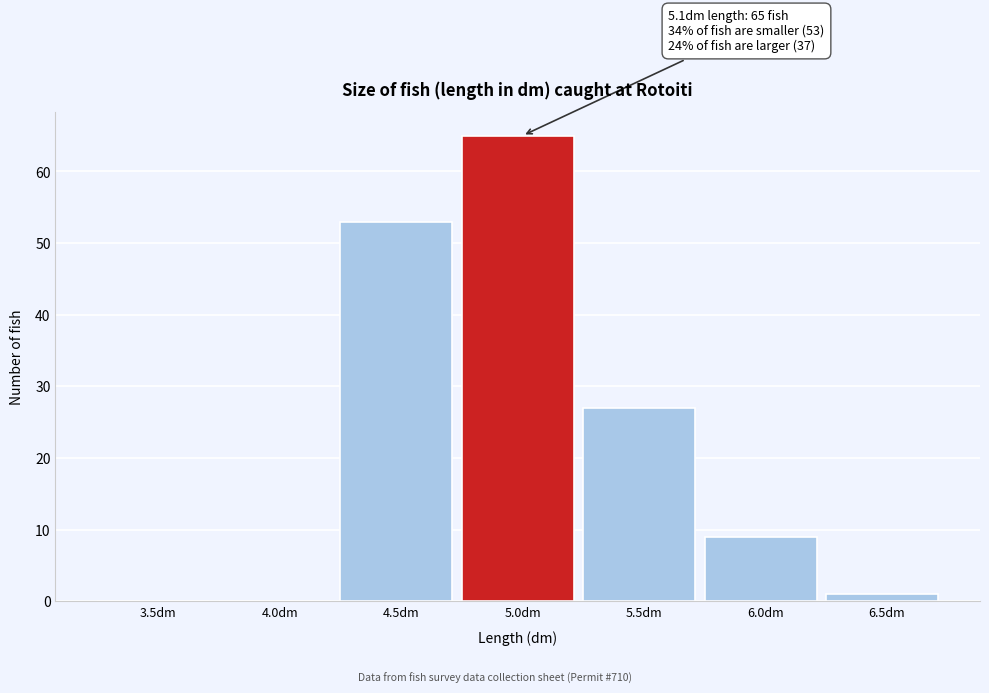

Reading right to left, transcribe all the data shown in this chart.

6.5dm=1	6.0dm=9	5.5dm=27	5.0dm=65	4.5dm=53	4.0dm=0	3.5dm=0